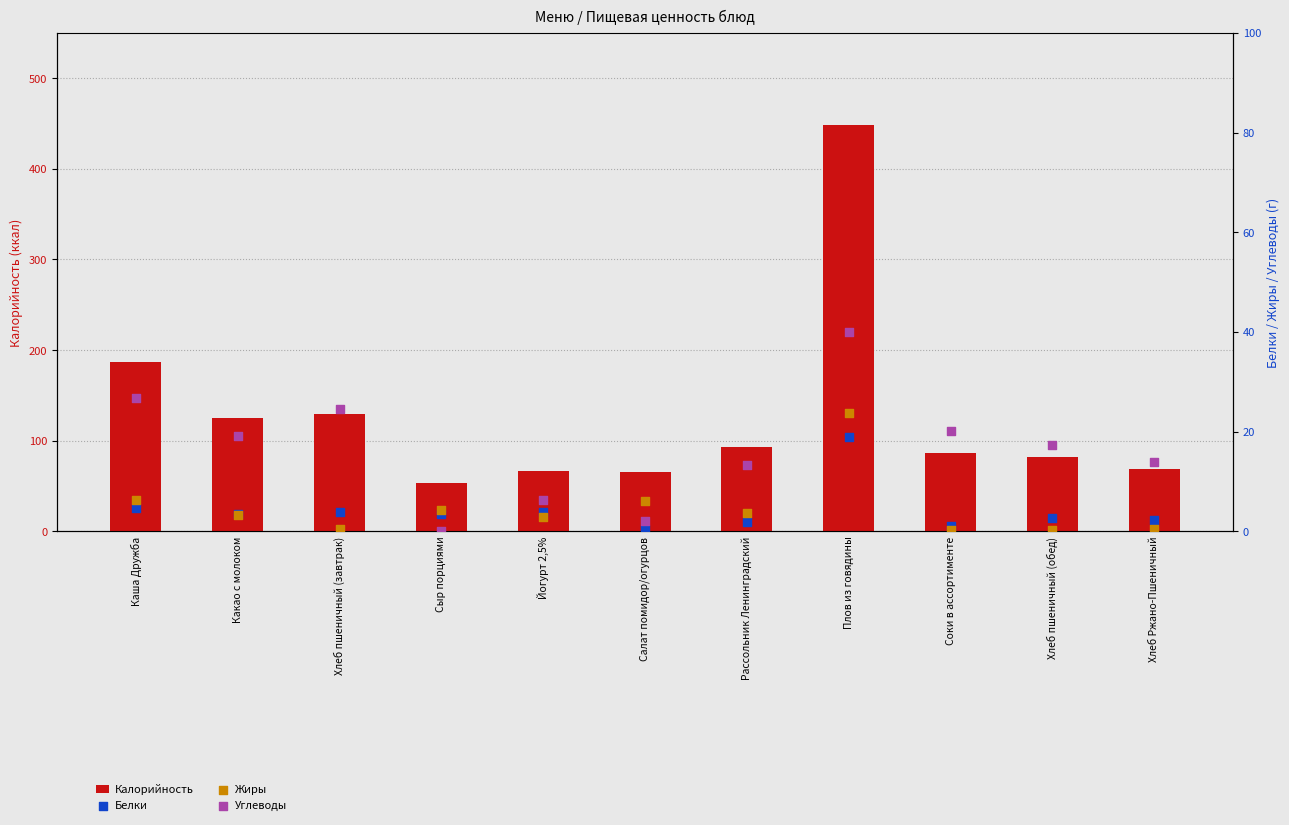

Which series contains the highest Y value?

Калорийность